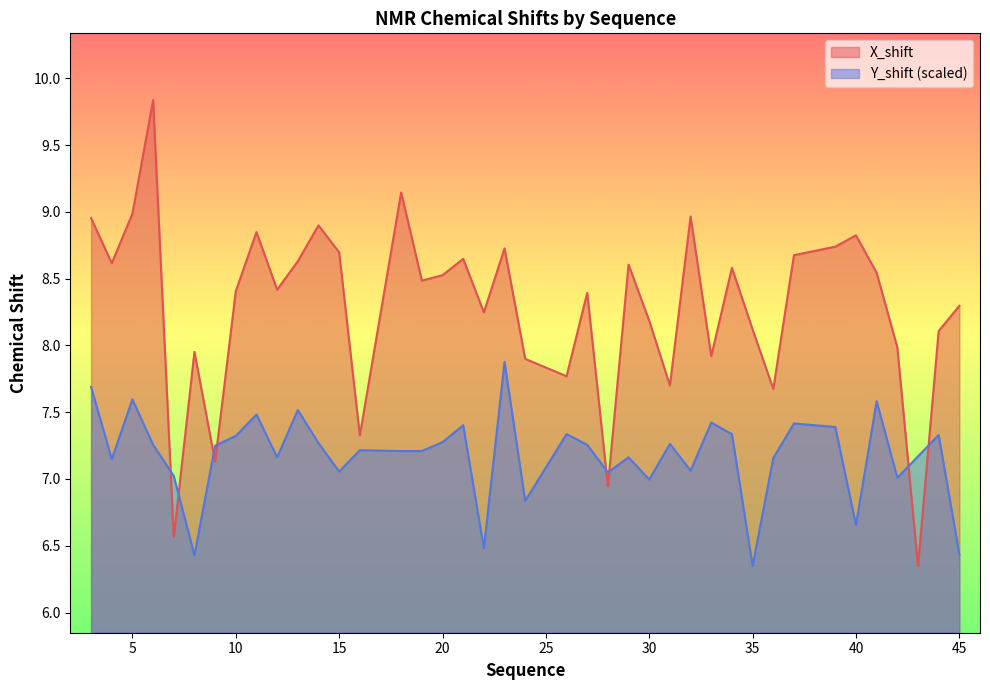

What are all the series names shown in the legend?

X_shift, Y_shift (scaled)